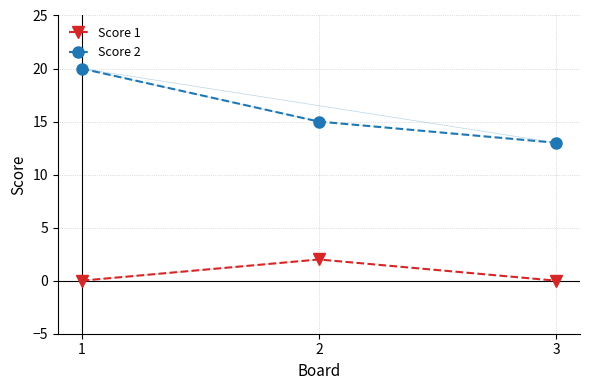

How many Score 1 values are between 0 and 2?

3